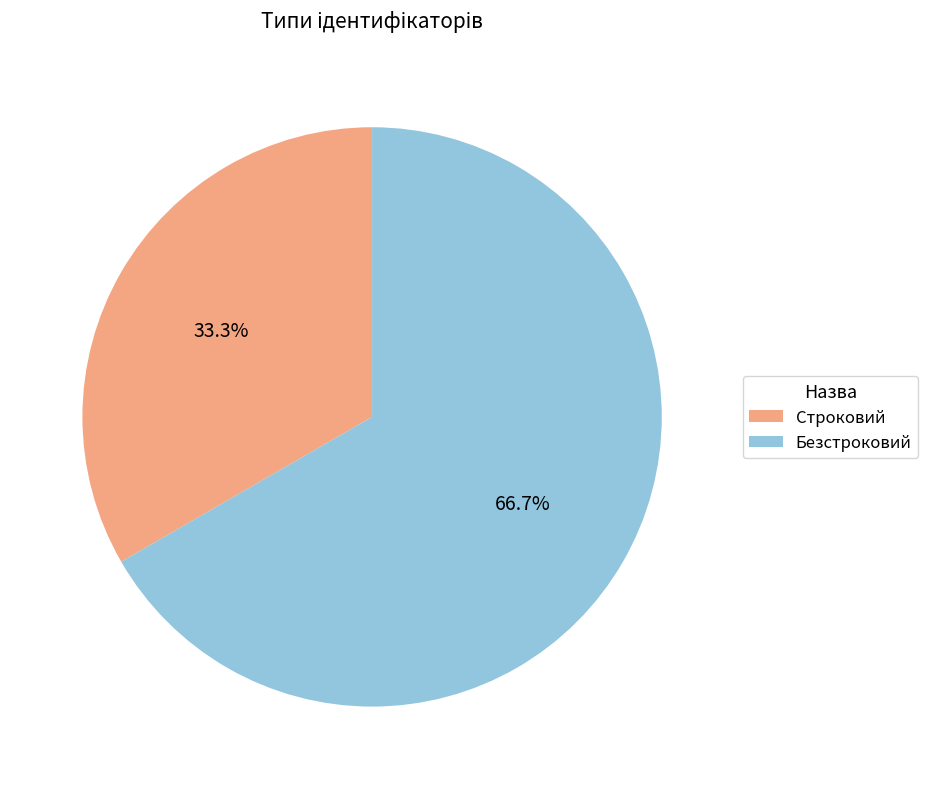

Approximately how many times larger is the value at Строковий compared to Безстроковий?

0.5